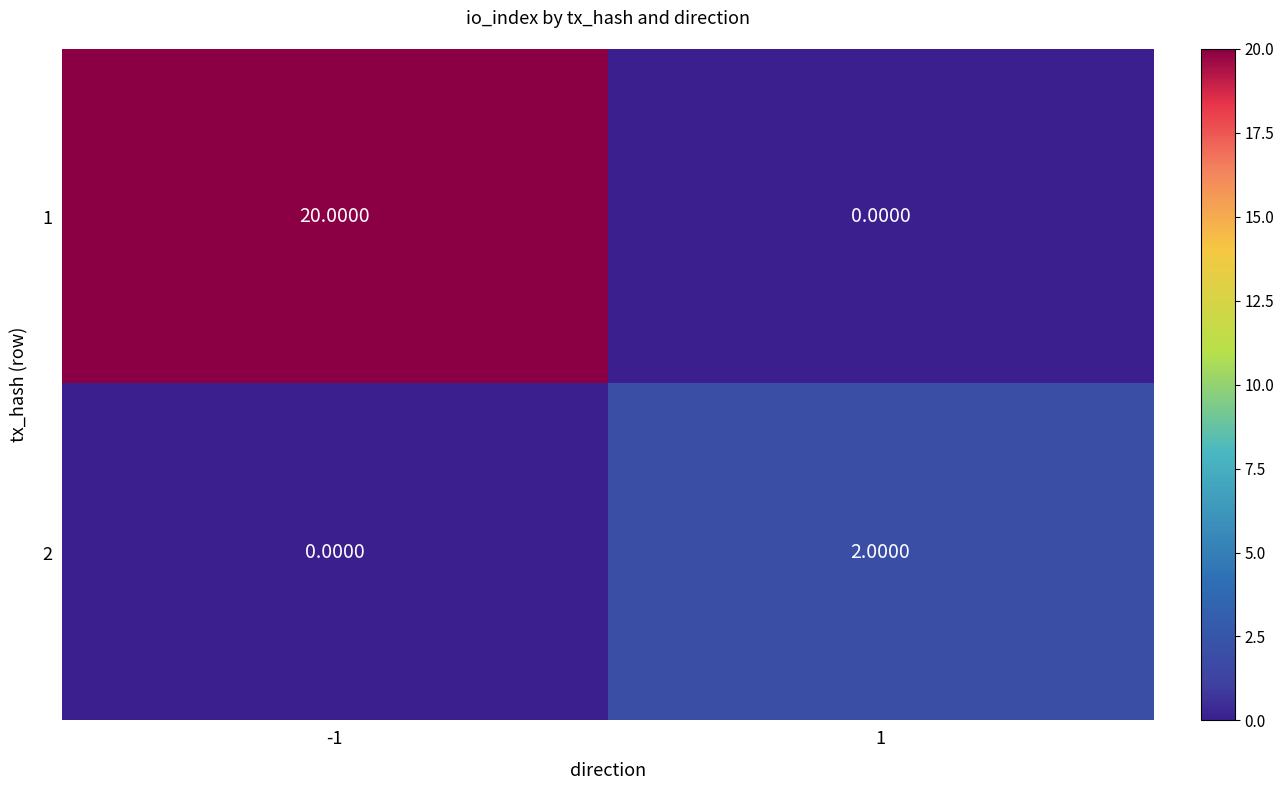

Is the value of 2 at 1 greater than the value of 1 at 1?

Yes